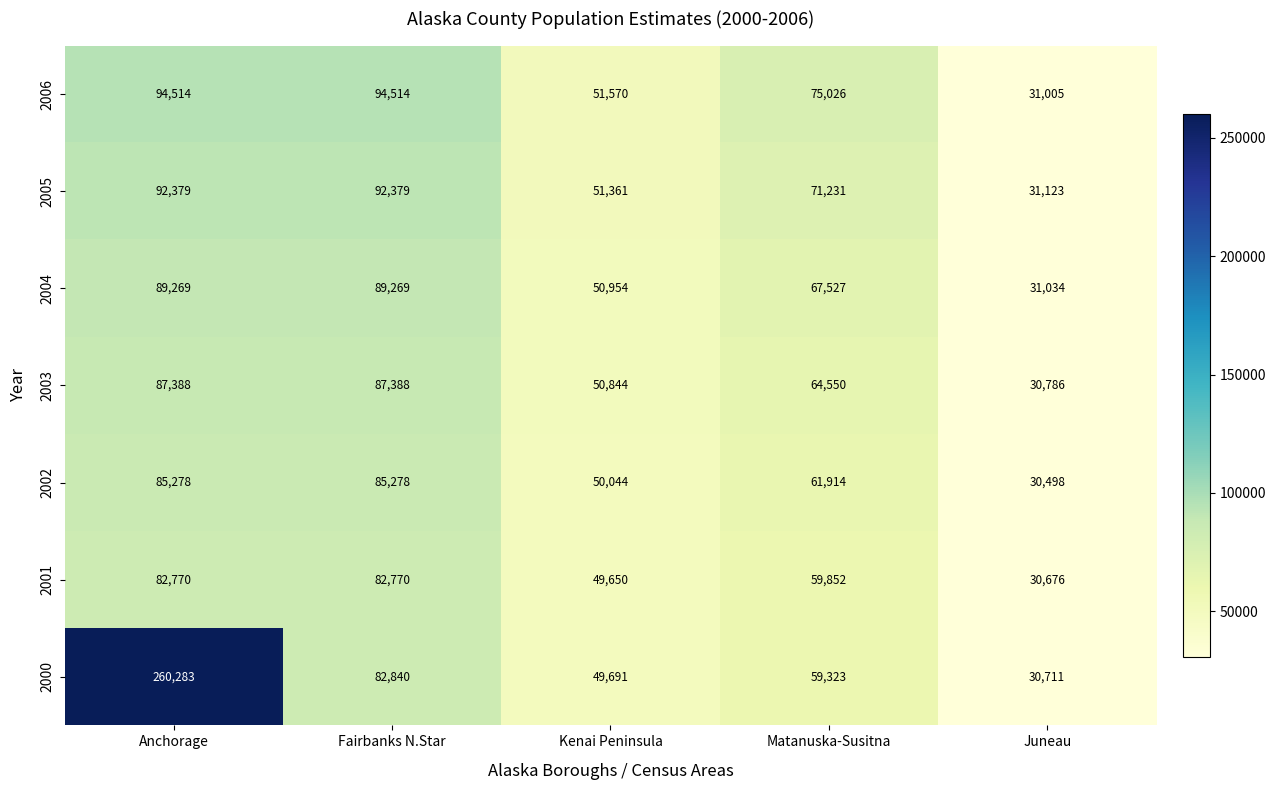

Count the 2003 values in the range 50844 to 87388.

4